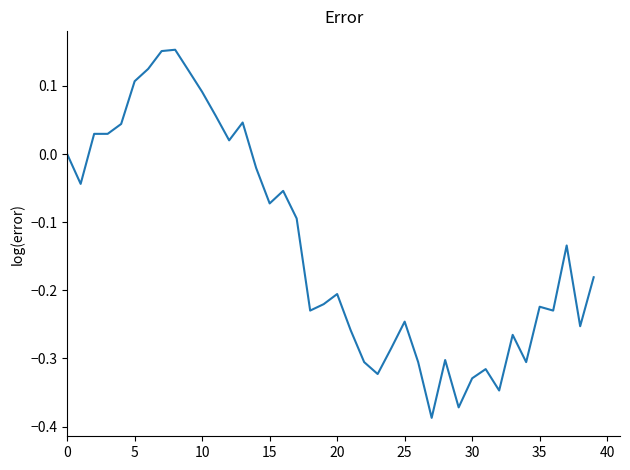

Reading left to right, transcribe all the data shown in this chart.

0.0	-0.0	0.0	0.0	0.0	0.1	0.1	0.2	0.2	0.1	0.1	0.1	0.0	0.0	-0.0	-0.1	-0.1	-0.1	-0.2	-0.2	-0.2	-0.3	-0.3	-0.3	-0.3	-0.2	-0.3	-0.4	-0.3	-0.4	-0.3	-0.3	-0.3	-0.3	-0.3	-0.2	-0.2	-0.1	-0.3	-0.2